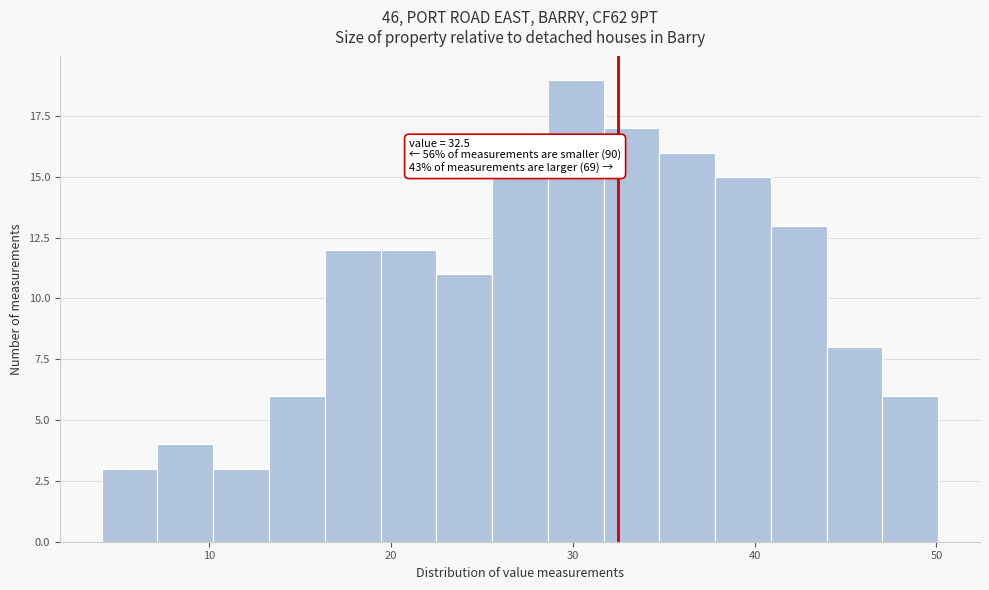

Around what value on the x-axis is the tallest bar? Give the approximate position of its centre, as read against the axis.

30